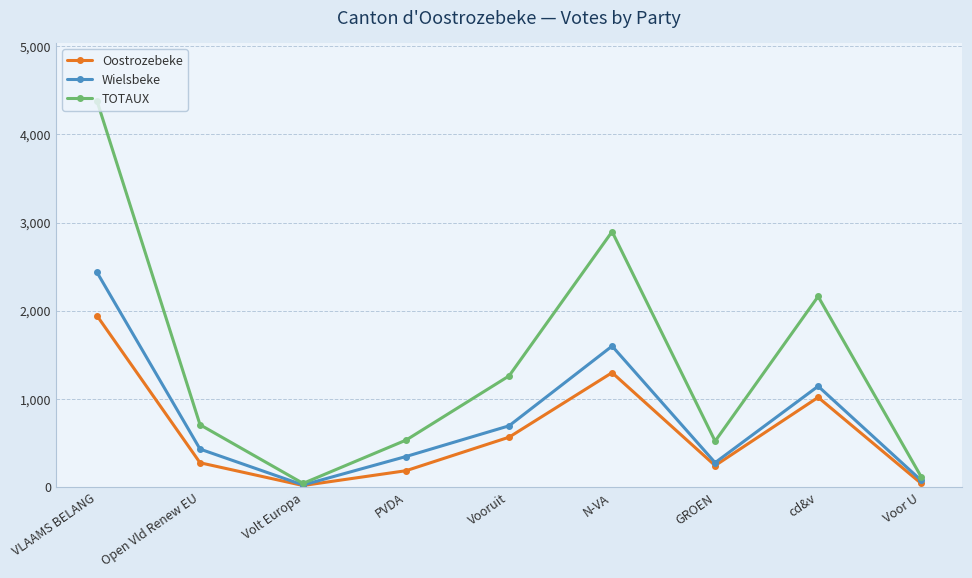

What is the difference between the highest and lowest values at GROEN?

277